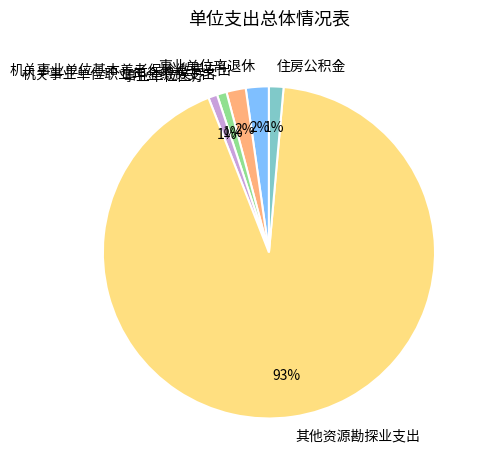

True or false: 事业单位医疗 accounts for 1% of the total.

True